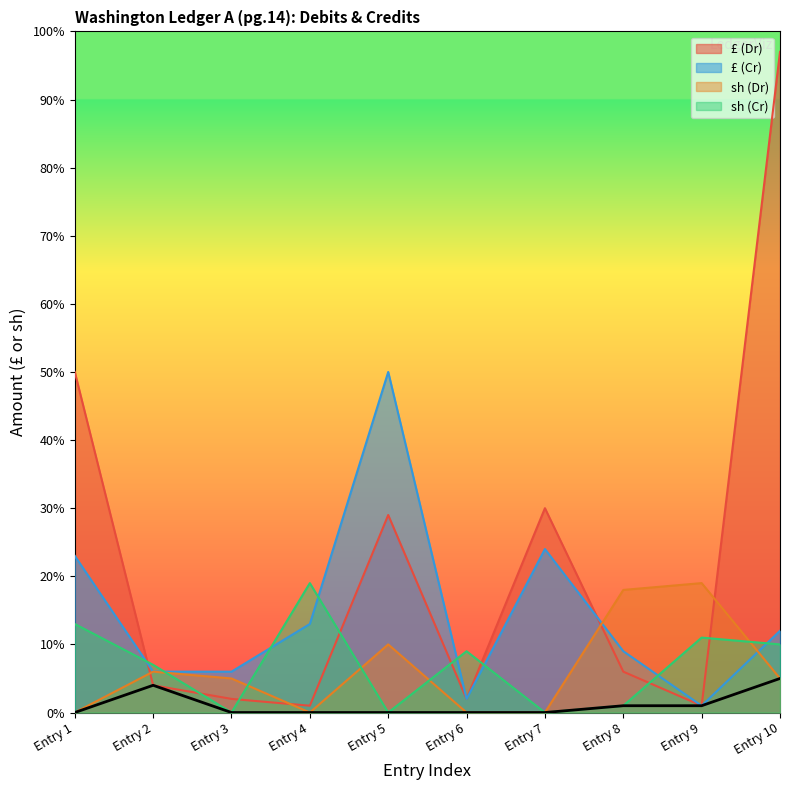

Count the sh (Dr) values in the range 0 to 10.

8